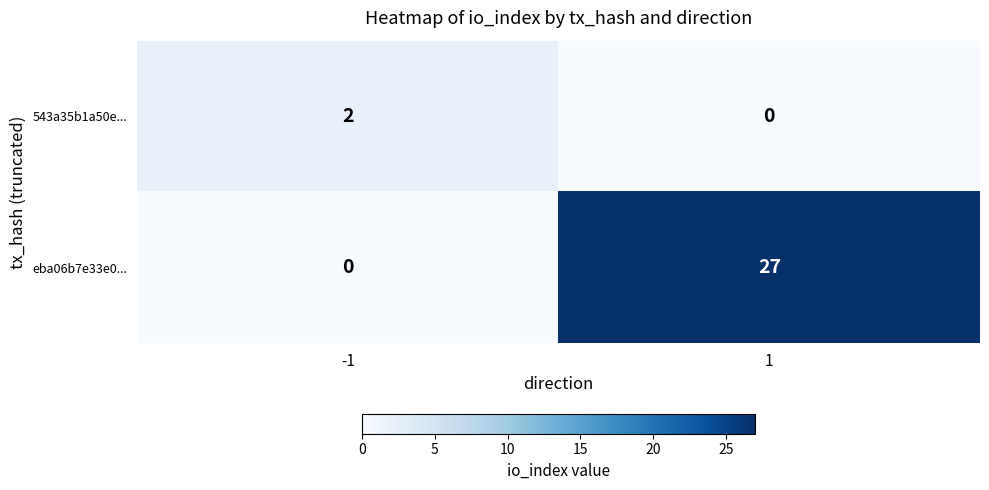

What is the average value of the eba06b7e33e0... series?

14